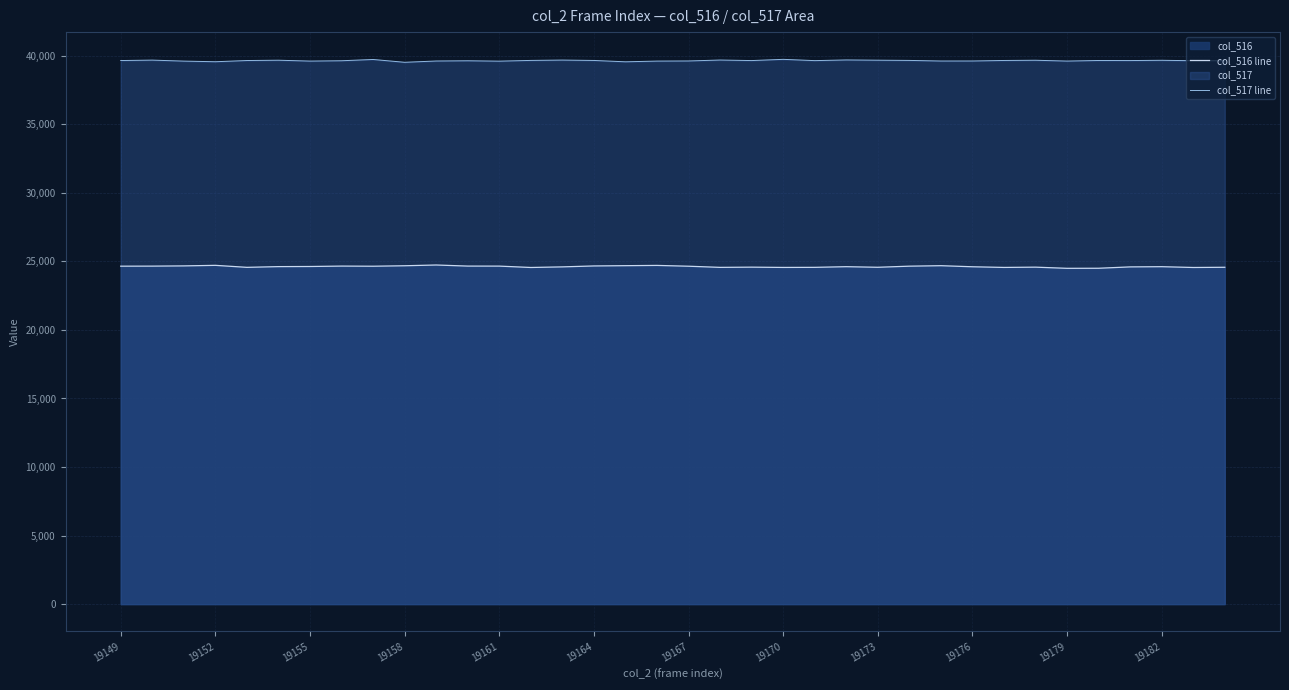

What is the highest value of the col_516 line series?

24735